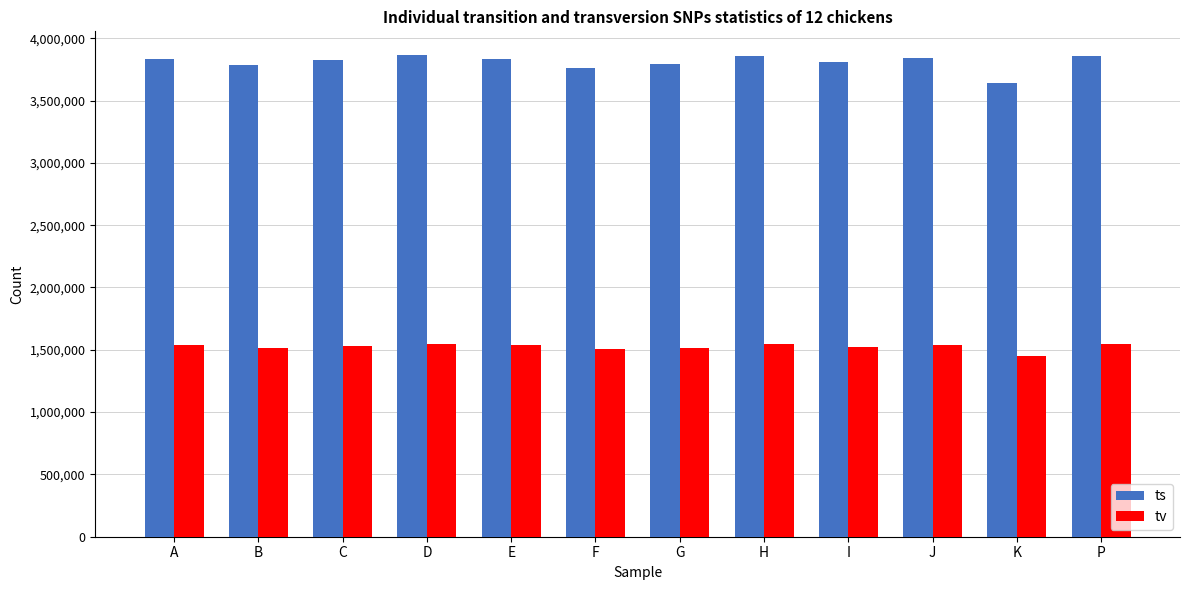

What is the label of the 3rd bar from the left?

C